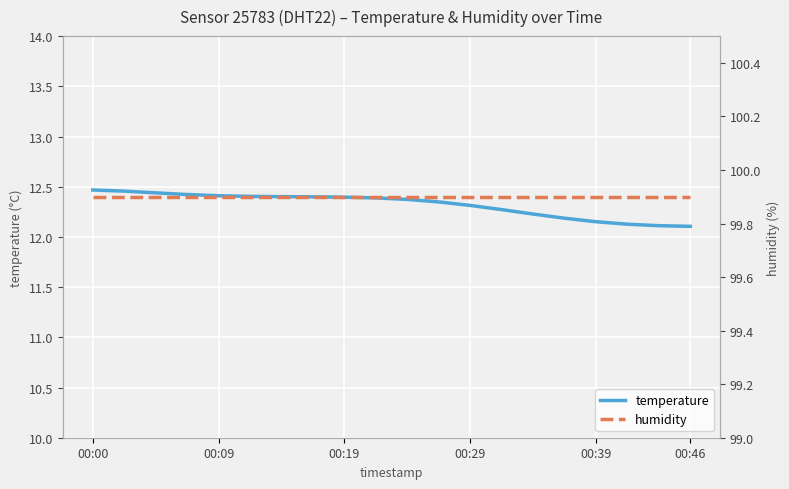

List the series in order of their peak value, lowest first.

temperature, humidity